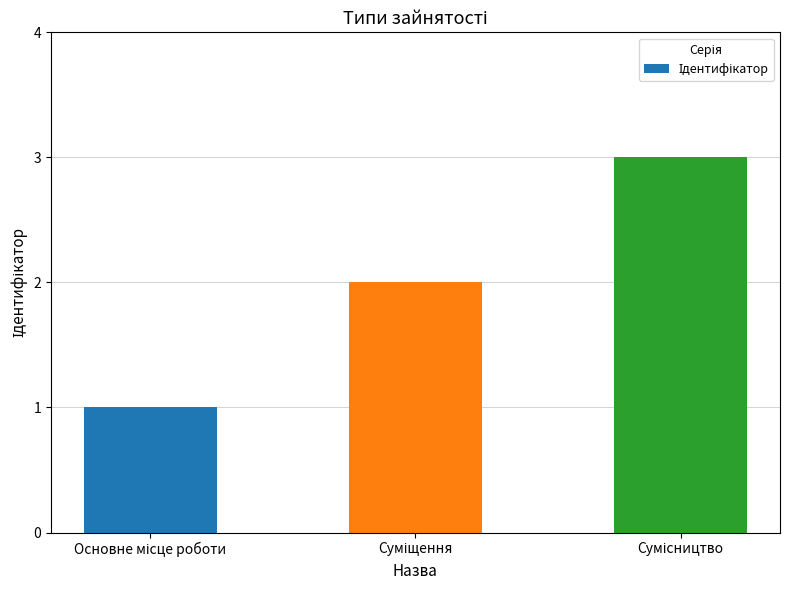

How many bars are there in total?

3